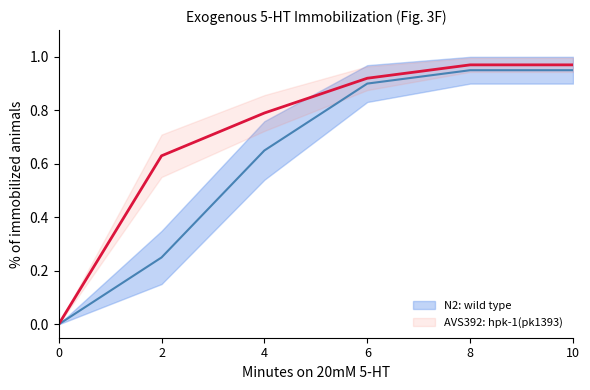

What is the difference between the maximum and minimum values?

1.0